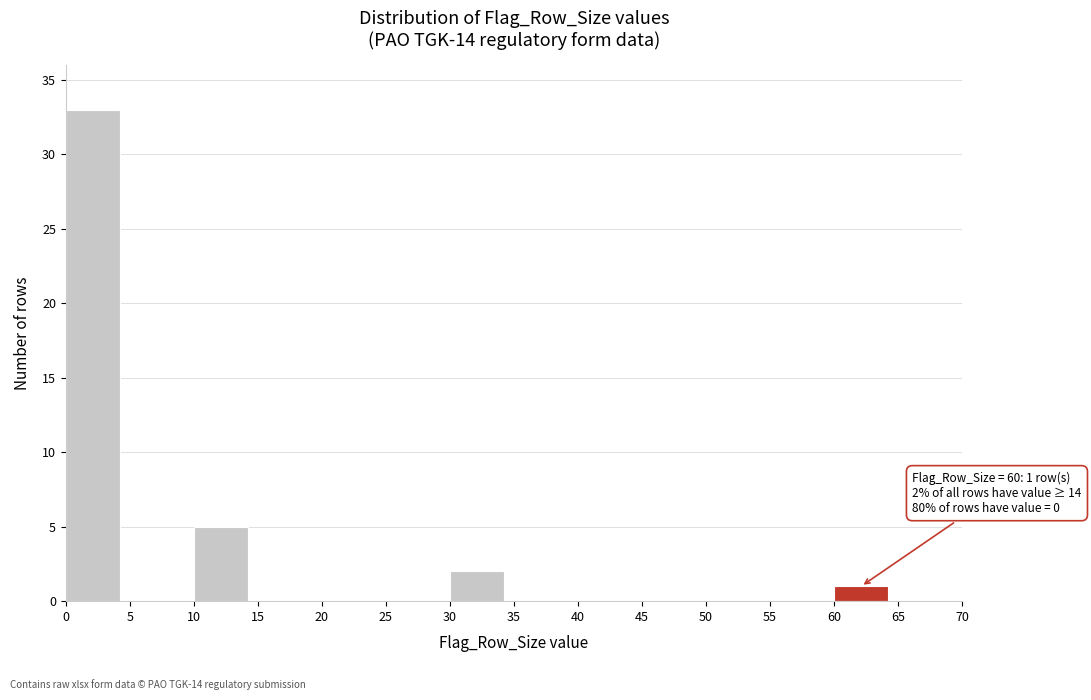

Over which range of the x-axis is the bar tallest?

0 to 5